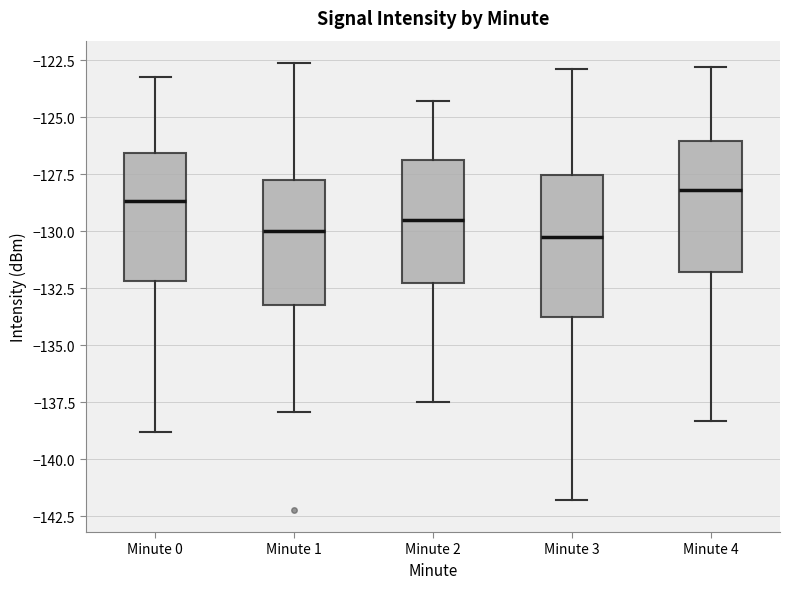

Reading left to right, transcribe this box plot: for each box, give where its median line is, the range the box spans, and where its two whiskers end, as read against the y-axis. The values are not printed on the chart, so give them approximately, as read against the axis.

Minute 0: median -128.5, box -132.0 to -126.5, whiskers -139.0 to -123.0
Minute 1: median -130.0, box -133.0 to -128.0, whiskers -138.0 to -122.5
Minute 2: median -129.5, box -132.5 to -127.0, whiskers -137.5 to -124.5
Minute 3: median -130.0, box -133.5 to -127.5, whiskers -142.0 to -123.0
Minute 4: median -128.0, box -132.0 to -126.0, whiskers -138.5 to -123.0